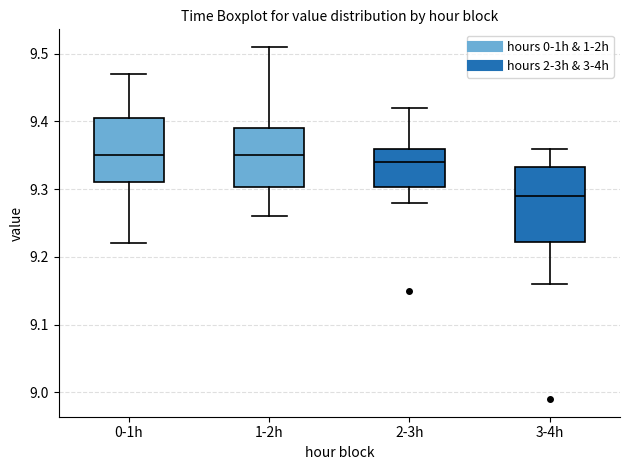

Which box is the tallest, from its lower edge to its upper edge?

3-4h